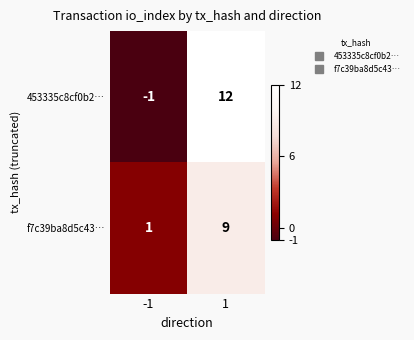

List the labels in order of f7c39ba8d5c43… value, largest first.

1, -1